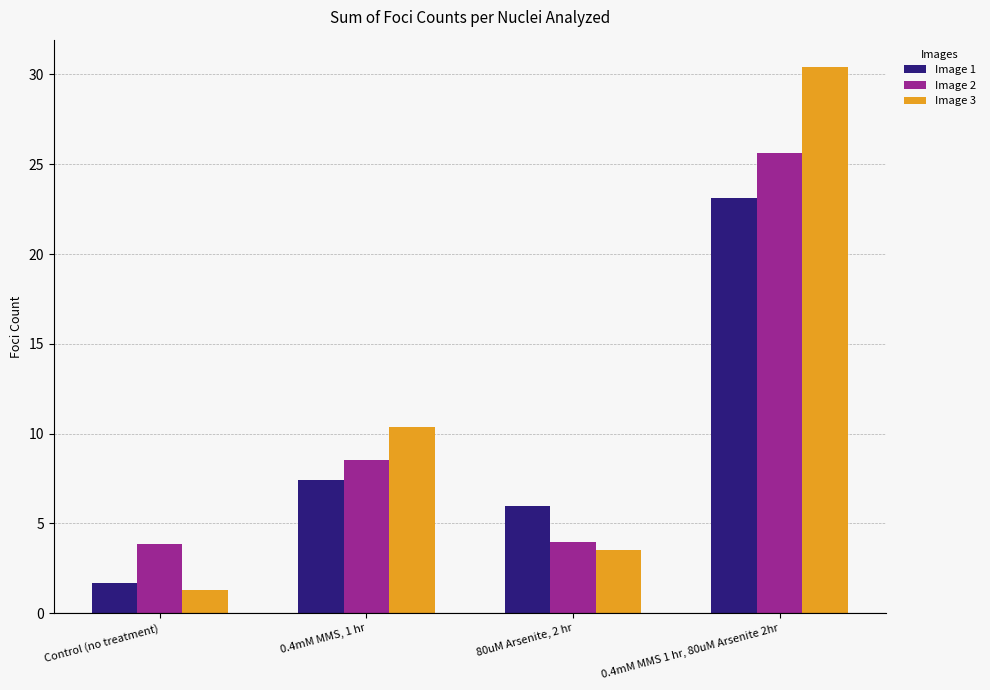

Which series has the widest spread of values?

Image 3